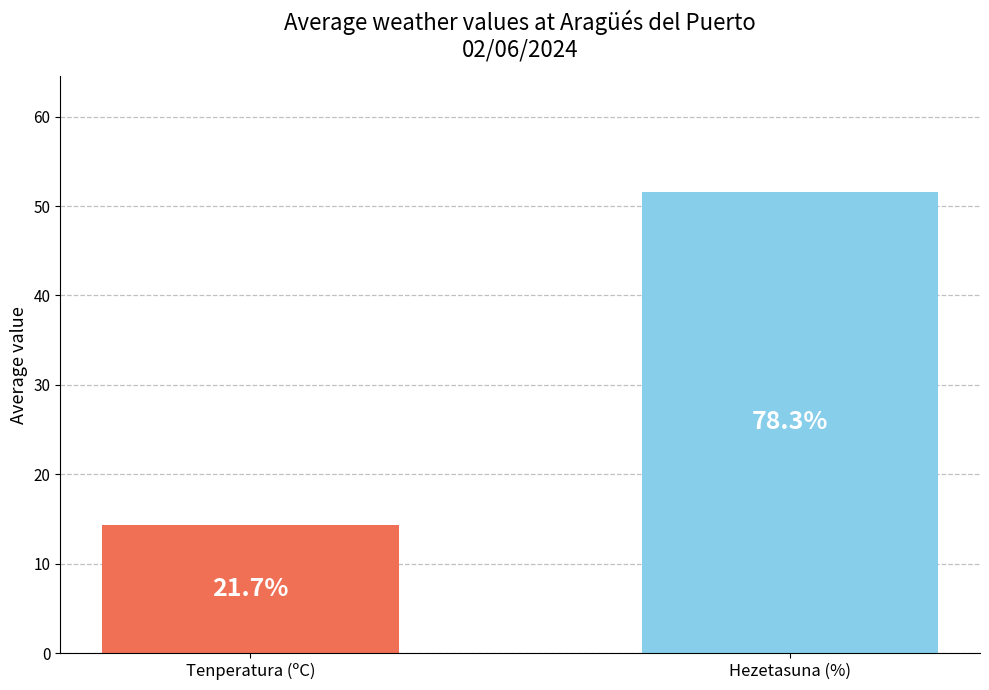

Is it true that Hezetasuna (%) equals 30.6 at 21:00?

False